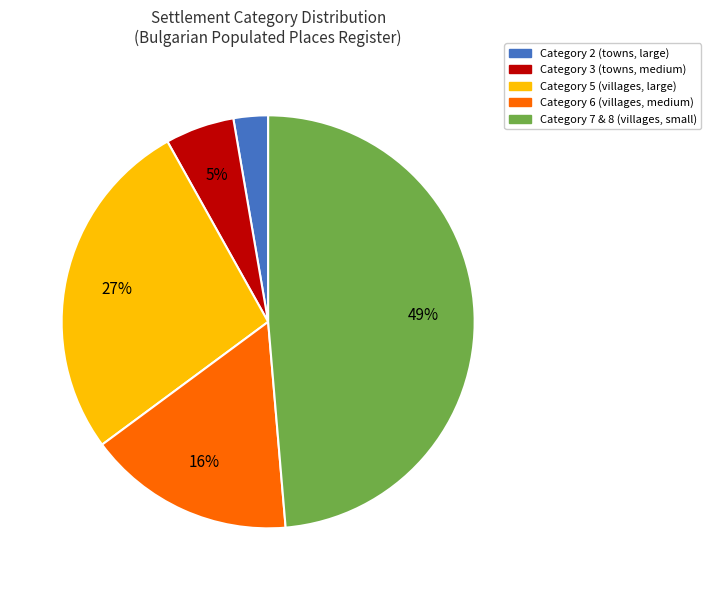

Count the number of slices in the pie.

5